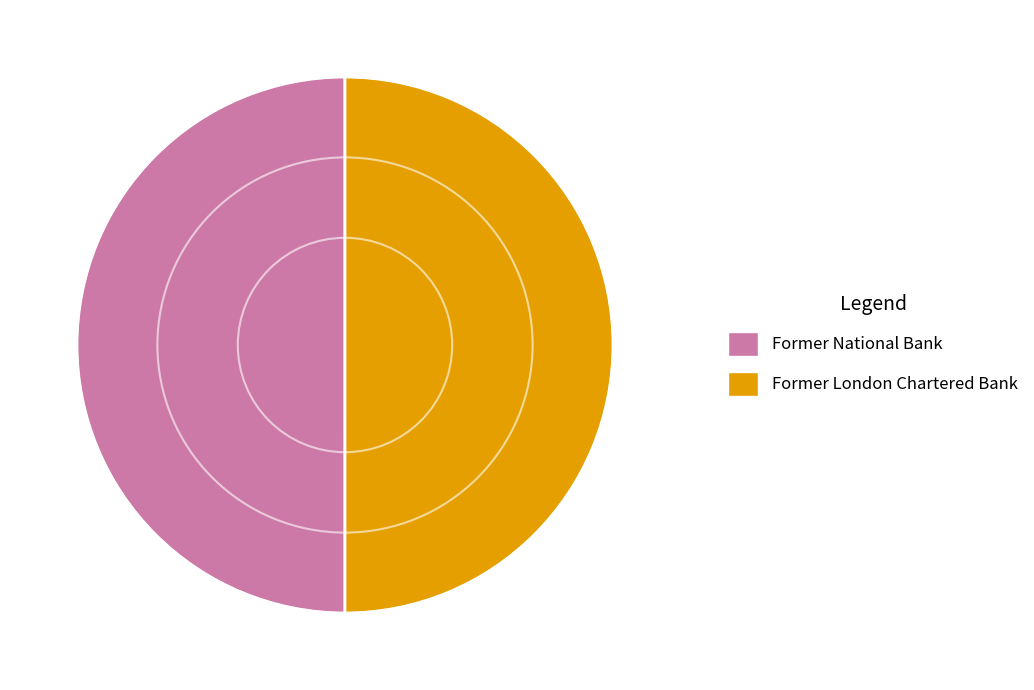

Count the number of slices in the pie.

2